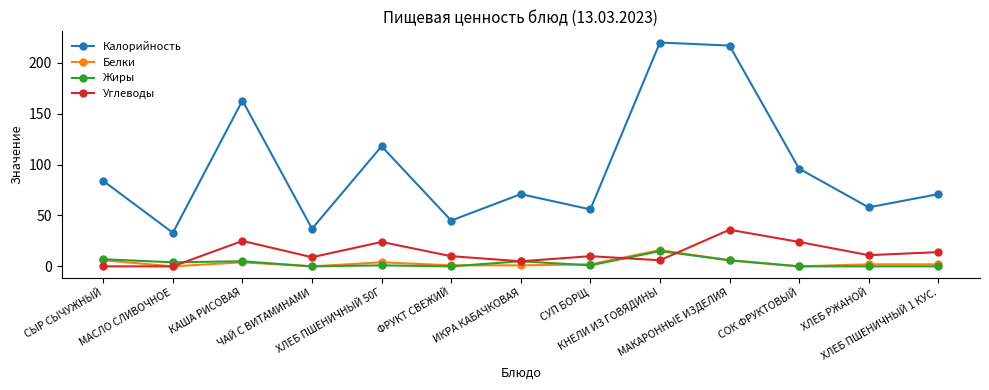

What is the highest value of the Жиры series?

15